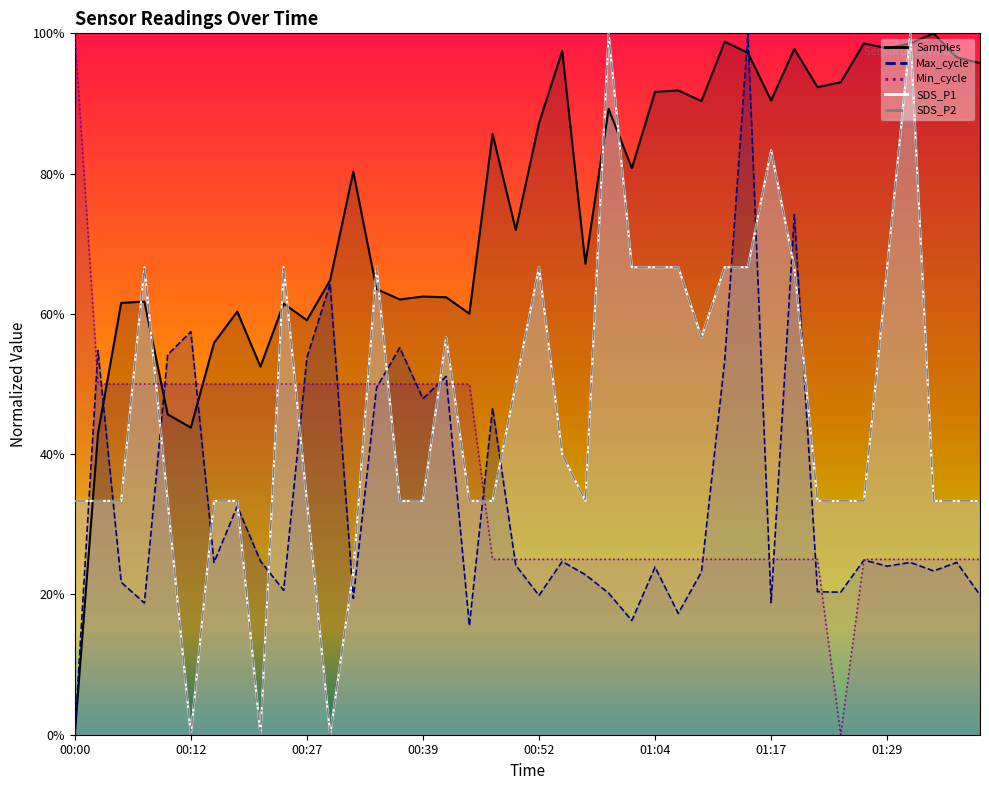

At which label does SDS_P1 reach its minimum?

00:12